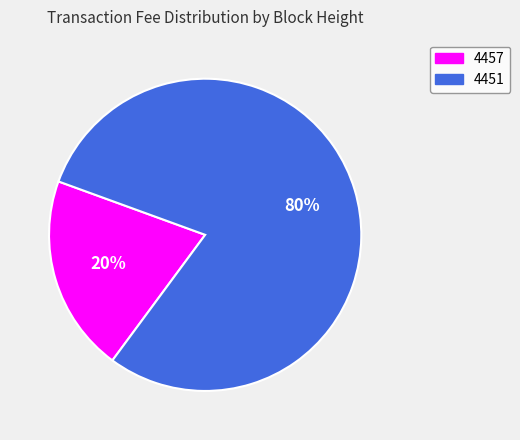

Which category has the biggest portion of the pie?

4451